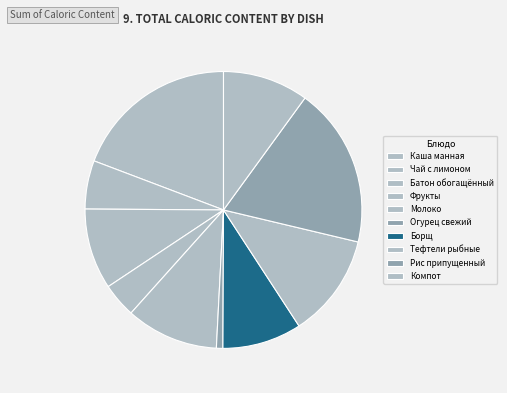

Which slice is the smallest?

Огурец свежий